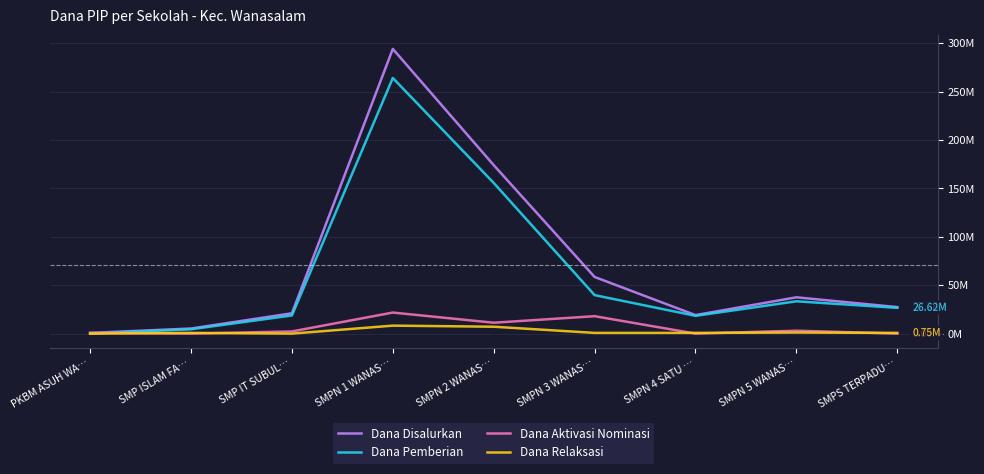

What position from the left is SMP ISLAM FA…?

2